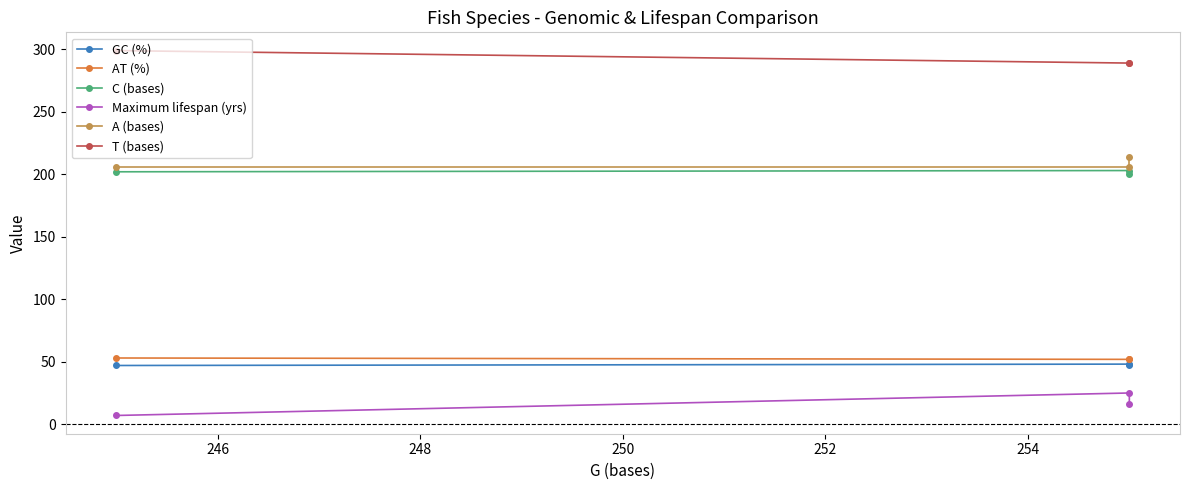

The AT (%) series shows 13.0 at 248. True or false?

False